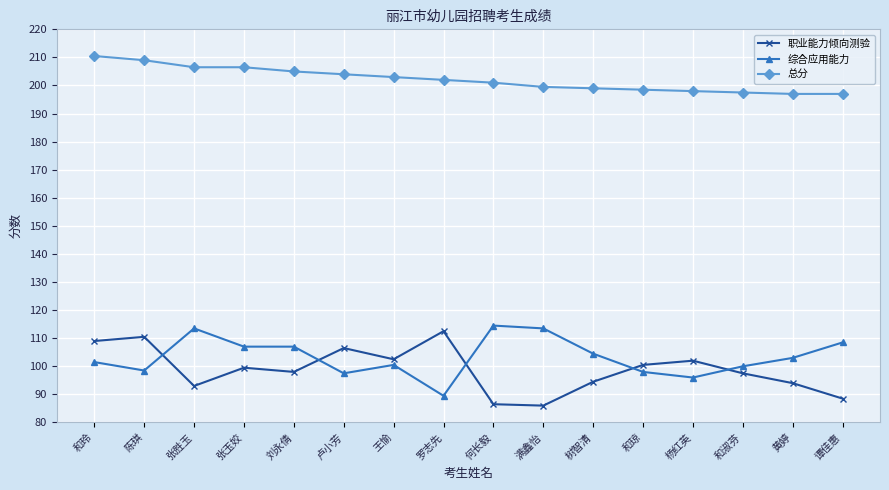

At how many categories does at least one series exceed 148?

16